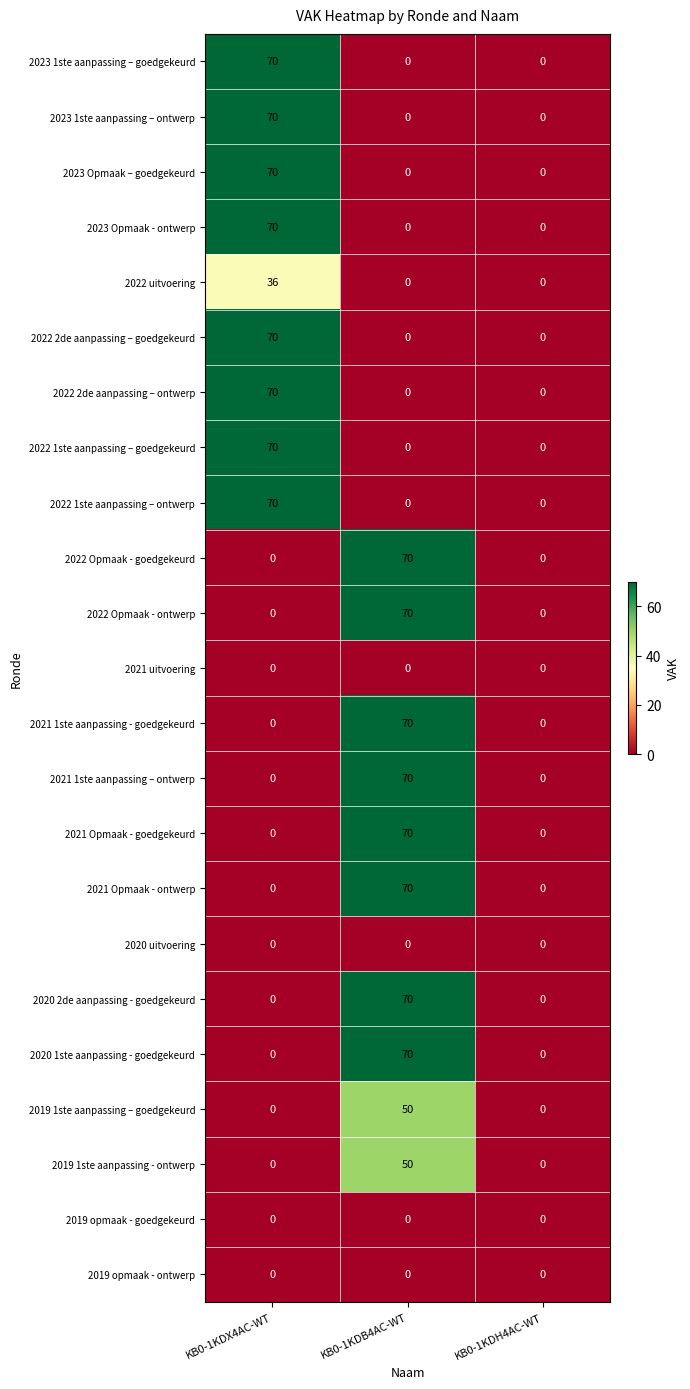

Is the value of 2021 Opmaak - ontwerp at KB0-1KDB4AC-WT greater than the value of 2019 opmaak - goedgekeurd at KB0-1KDX4AC-WT?

Yes